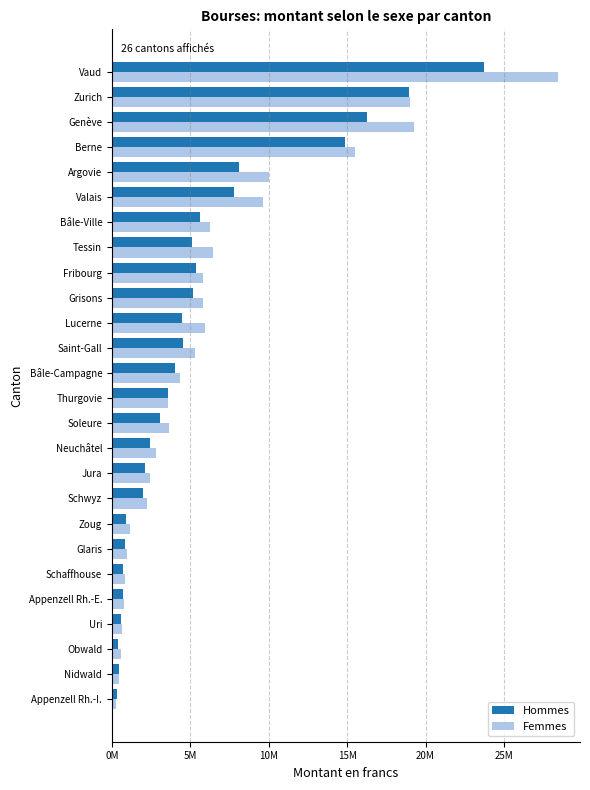

Where is Femmes nearest to the value 14334319?

Berne